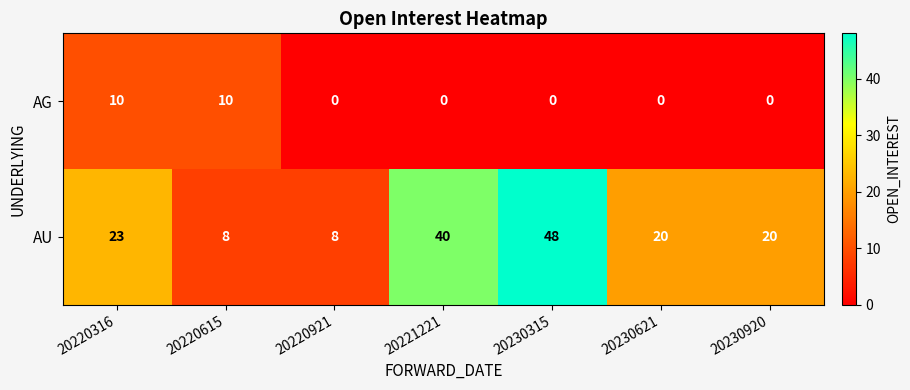

At which category is the sum across all series the highest?

20230315